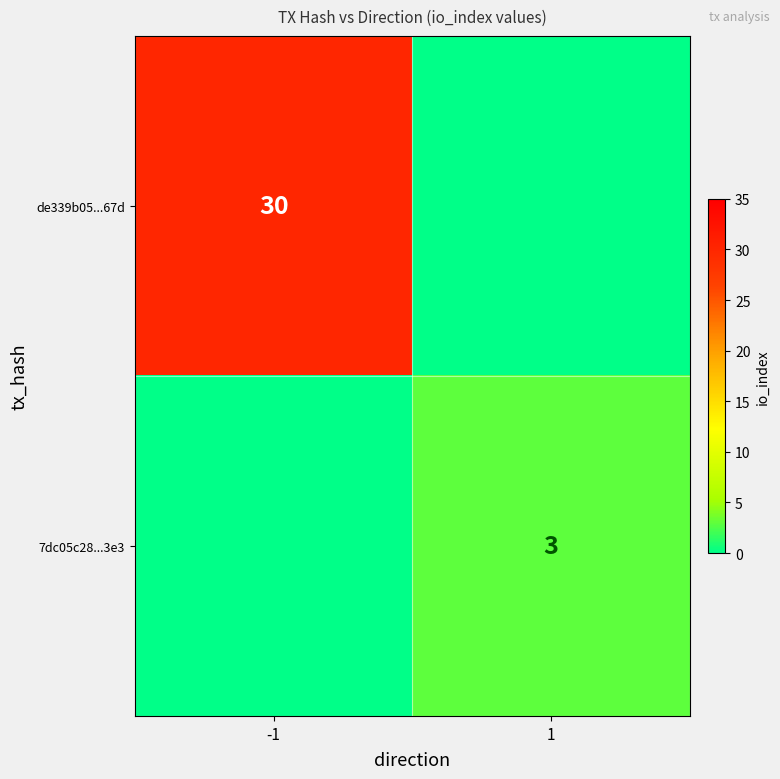

Is it true that 7dc05c28...3e3 equals 3 at 1?

True